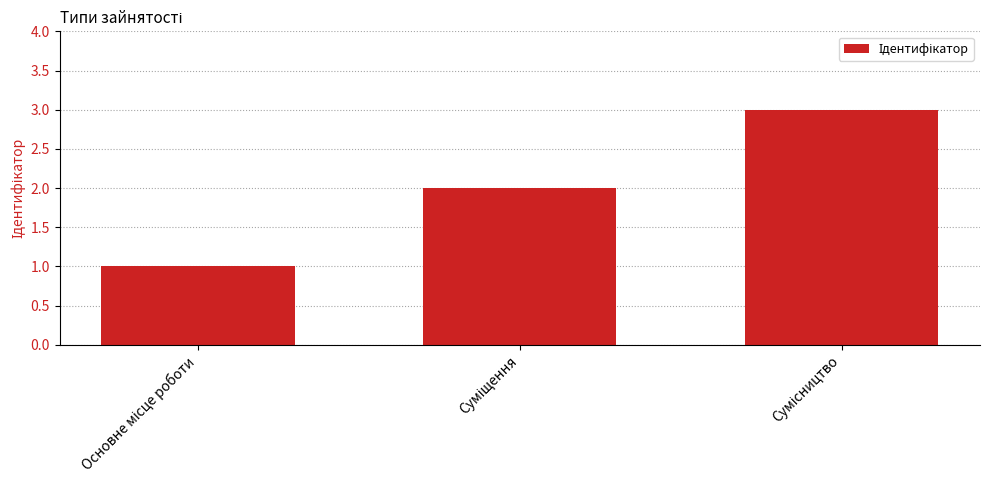

How many bars are there in total?

3